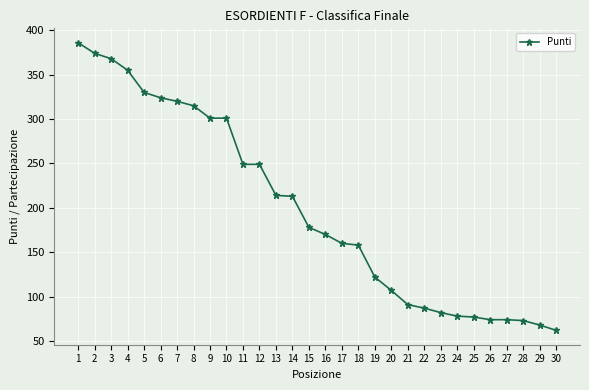

Is this an area chart (filled region under the line)?

No